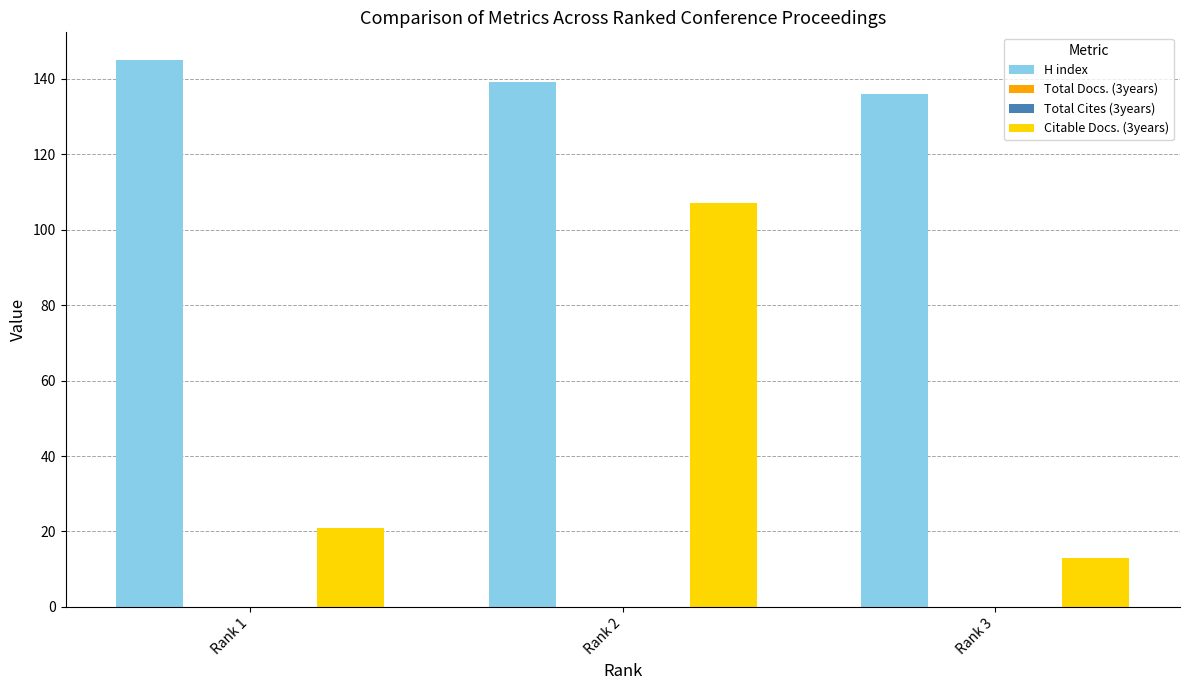

List the series in order of their peak value, lowest first.

Total Docs. (3years), Total Cites (3years), Citable Docs. (3years), H index